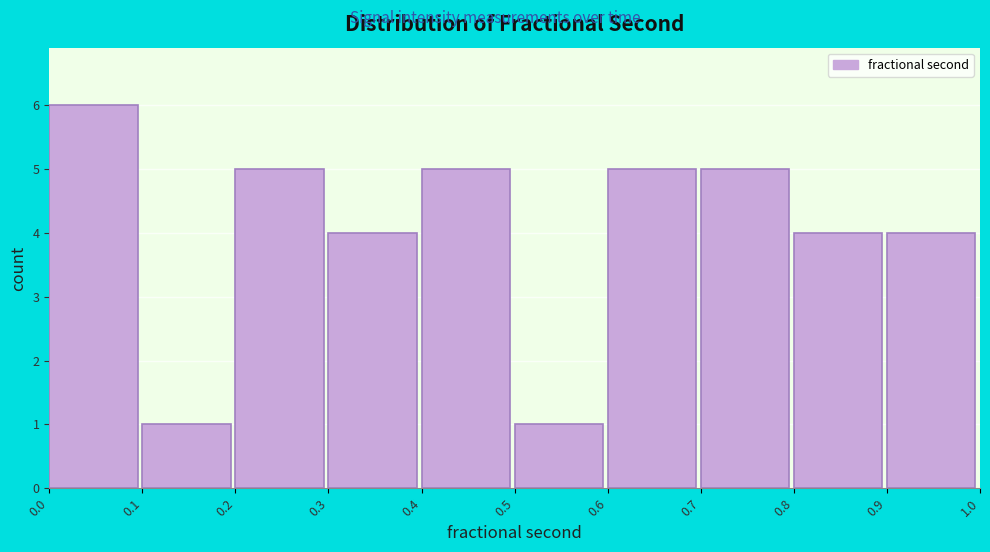

Reading left to right, extract all data points from this chart.

0.0=6	0.1=1	0.2=5	0.3=4	0.4=5	0.5=1	0.6=5	0.7=5	0.8=4	0.9=4